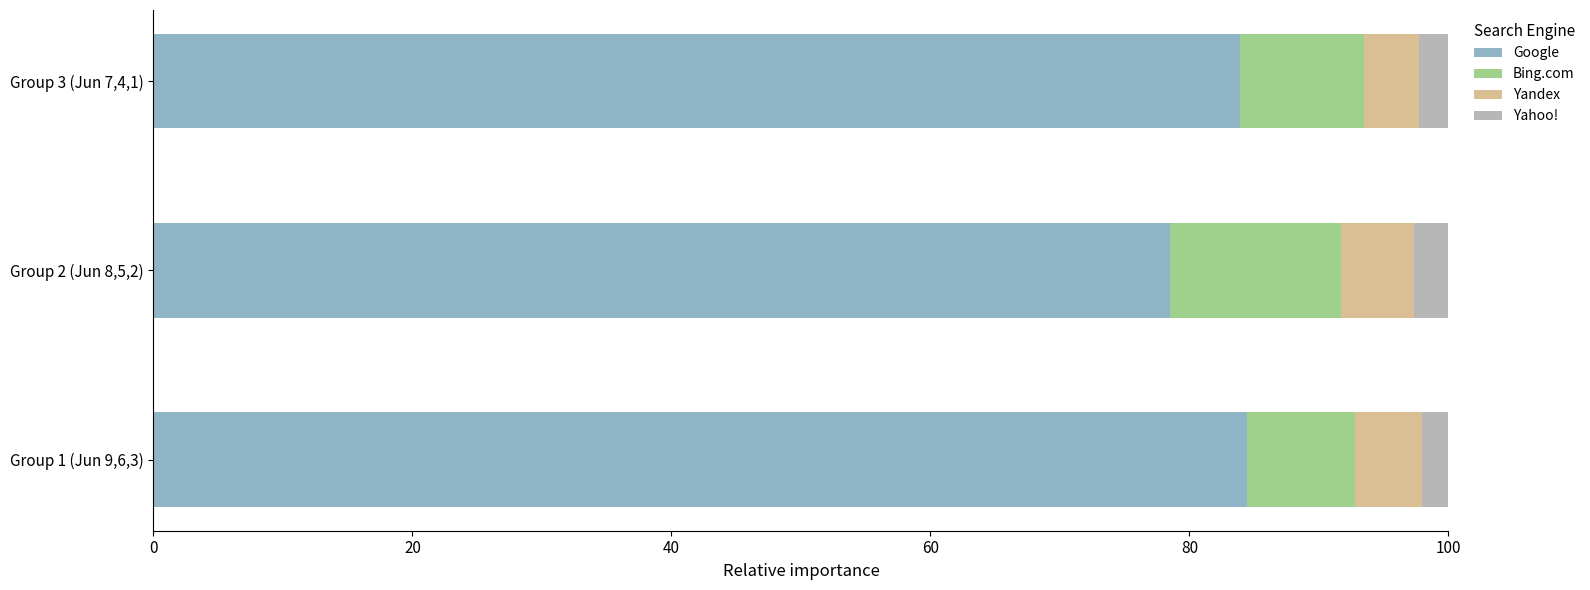

At which label does Google reach its minimum?

Group 2 (Jun 8,5,2)